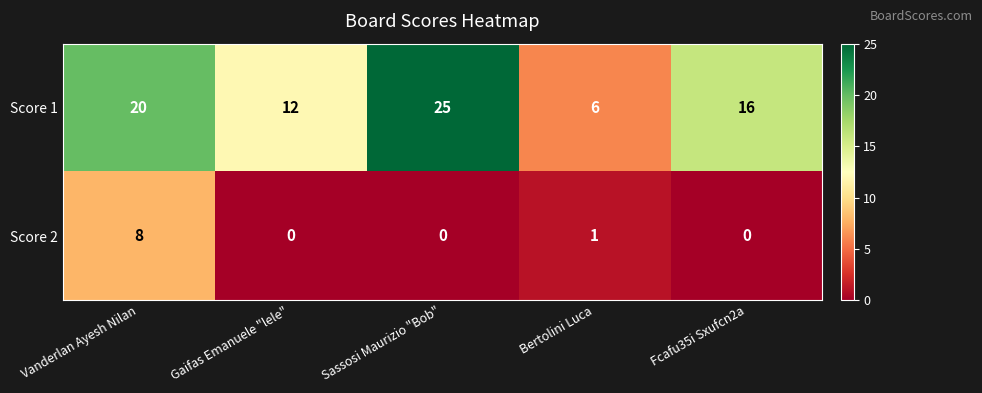

The Score 2 series shows 0 at Sassosi Maurizio "Bob". True or false?

True